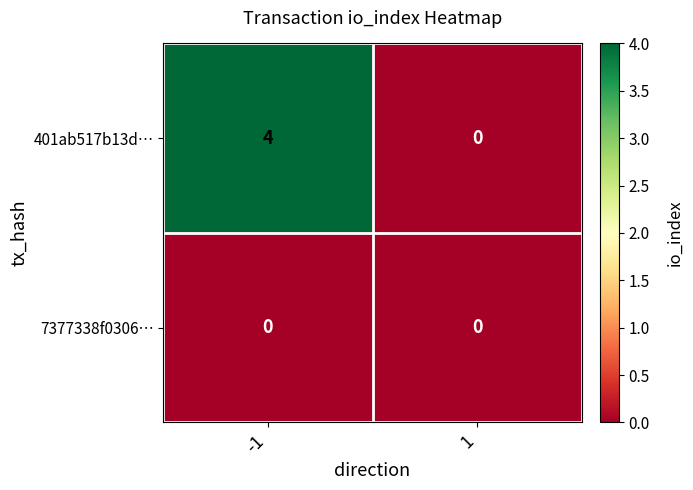

Which series has the largest total across all categories?

401ab517b13d…